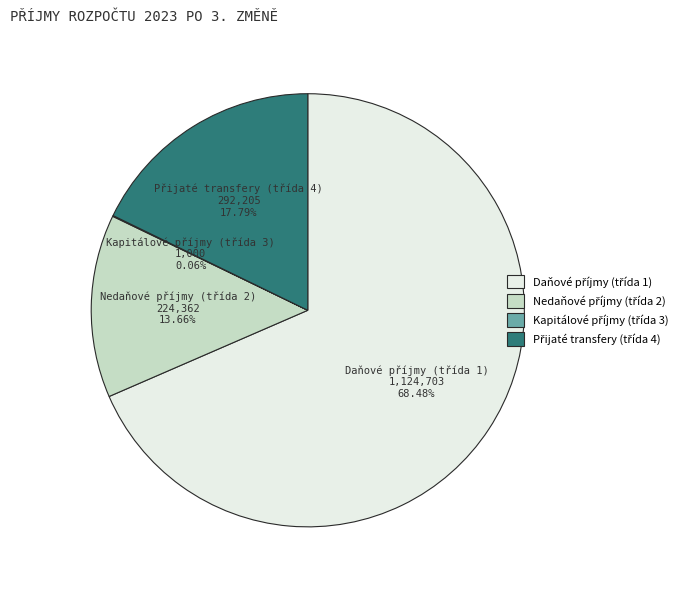

Is there any slice that represents more than half of the pie?

Yes